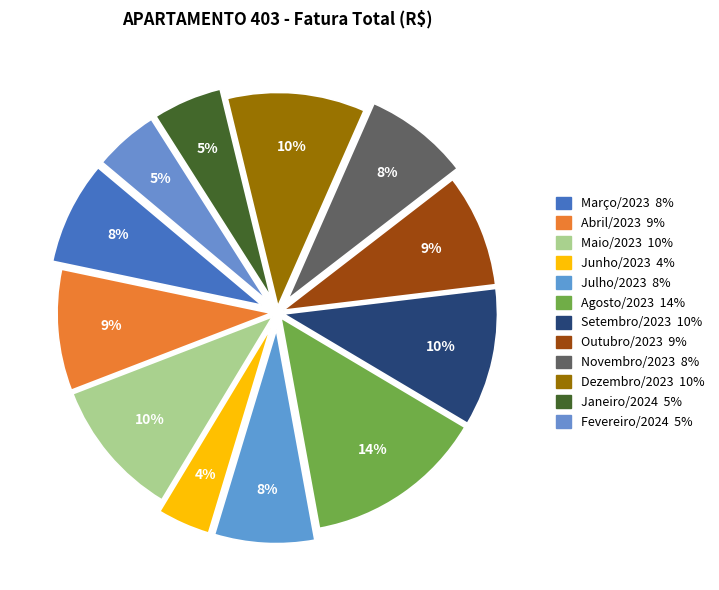

Count the number of slices in the pie.

12